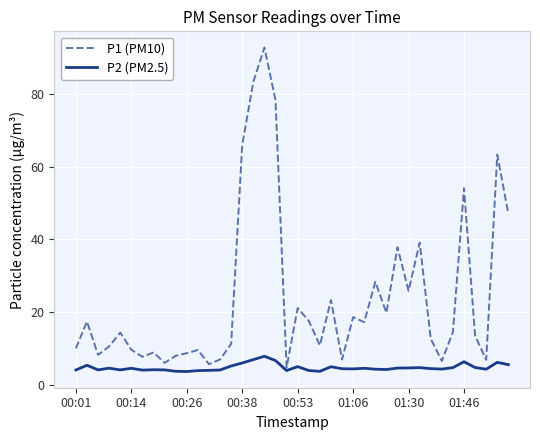

Count the number of data series in this chart.

2